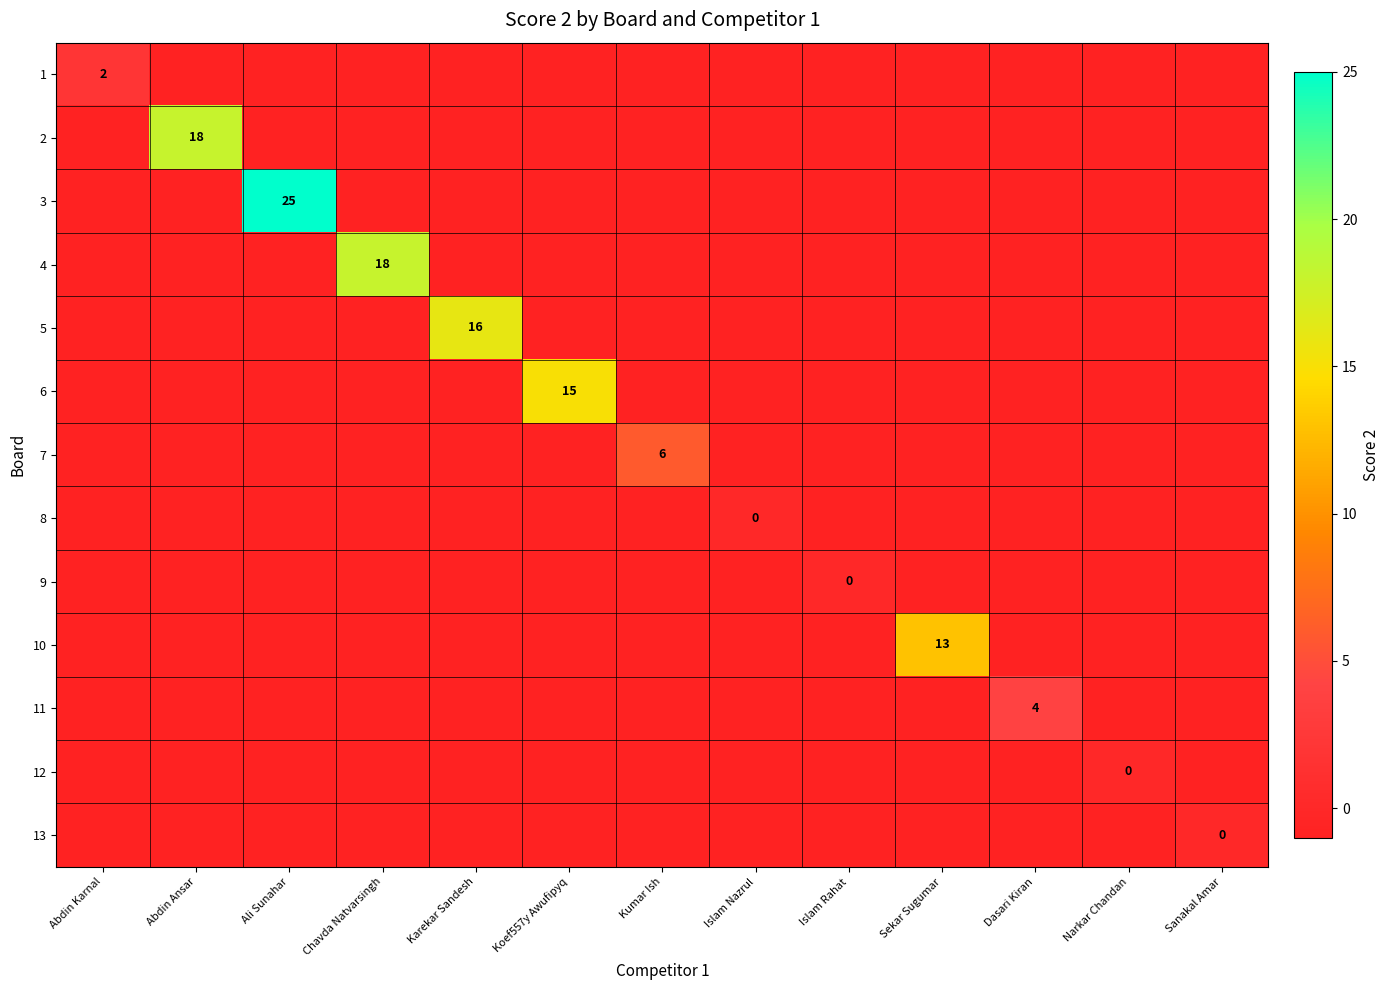

What is the total value across all series at Dasari Kiran?

-8